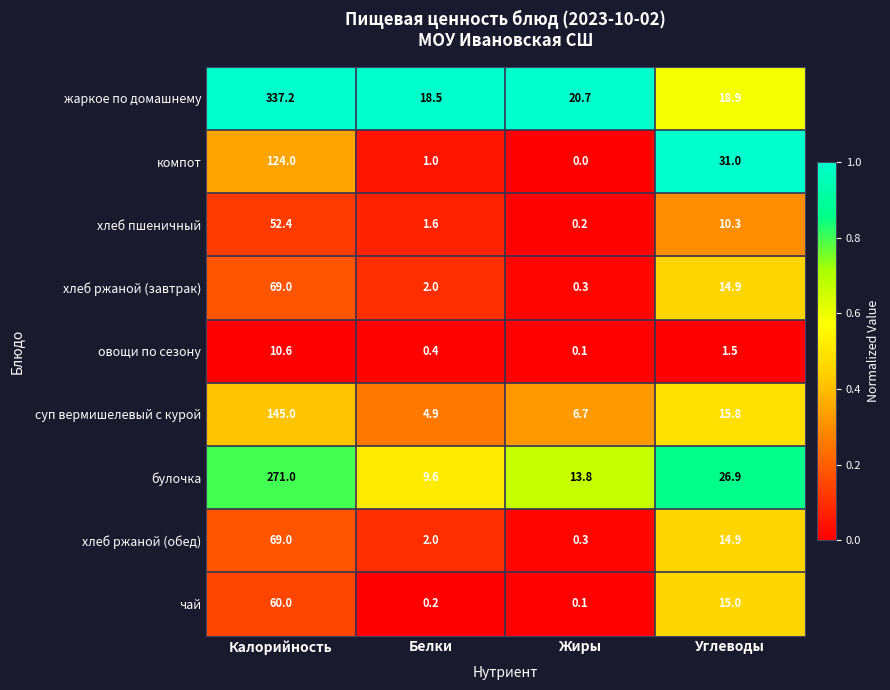

List the labels in order of суп вермишелевый с курой value, largest first.

Калорийность, Углеводы, Жиры, Белки